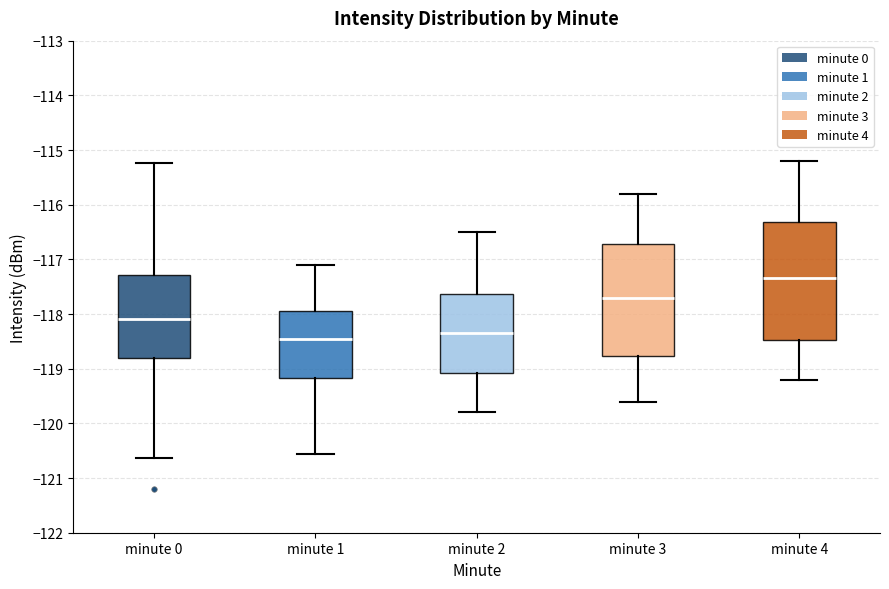

Reading left to right, read every box against the y-axis: the position of its median line, the range the box covers, and the ends of its whiskers. The values are not printed on the chart, so give them approximately, as read against the axis.

minute 0: median -118.1, box -118.8 to -117.3, whiskers -120.6 to -115.2
minute 1: median -118.4, box -119.2 to -118.0, whiskers -120.6 to -117.1
minute 2: median -118.3, box -119.1 to -117.6, whiskers -119.8 to -116.5
minute 3: median -117.7, box -118.8 to -116.7, whiskers -119.6 to -115.8
minute 4: median -117.3, box -118.5 to -116.3, whiskers -119.2 to -115.2